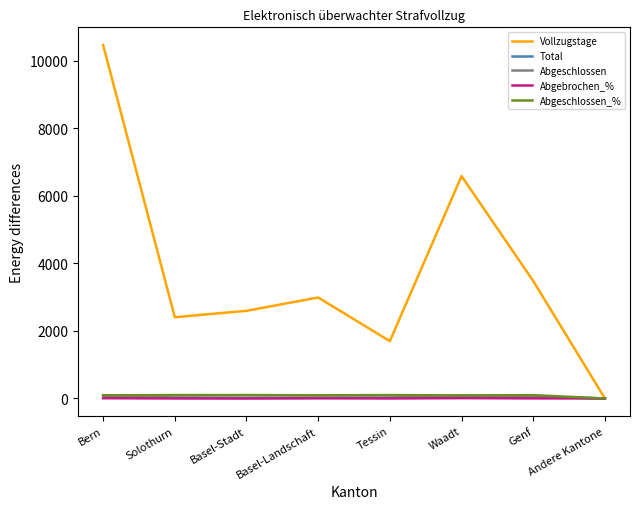

At which label does Vollzugstage reach its peak?

Bern